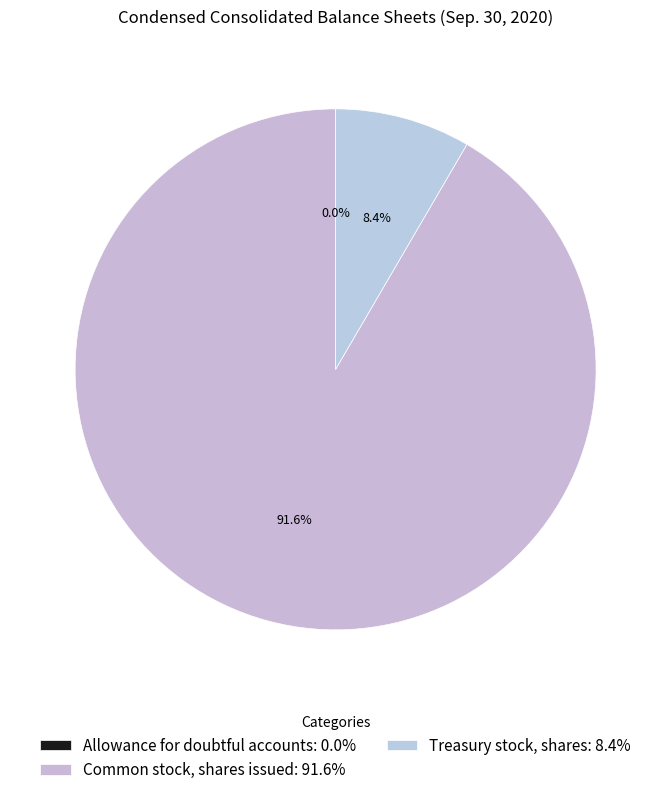

Is Treasury stock, shares the majority of the pie?

No